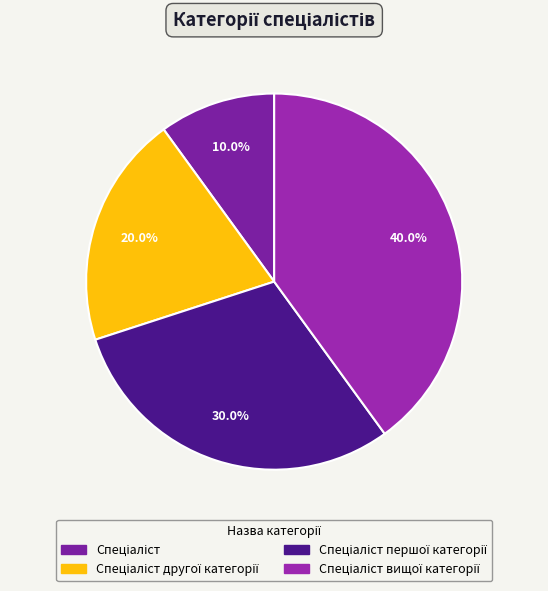

How many segments does this pie chart have?

4